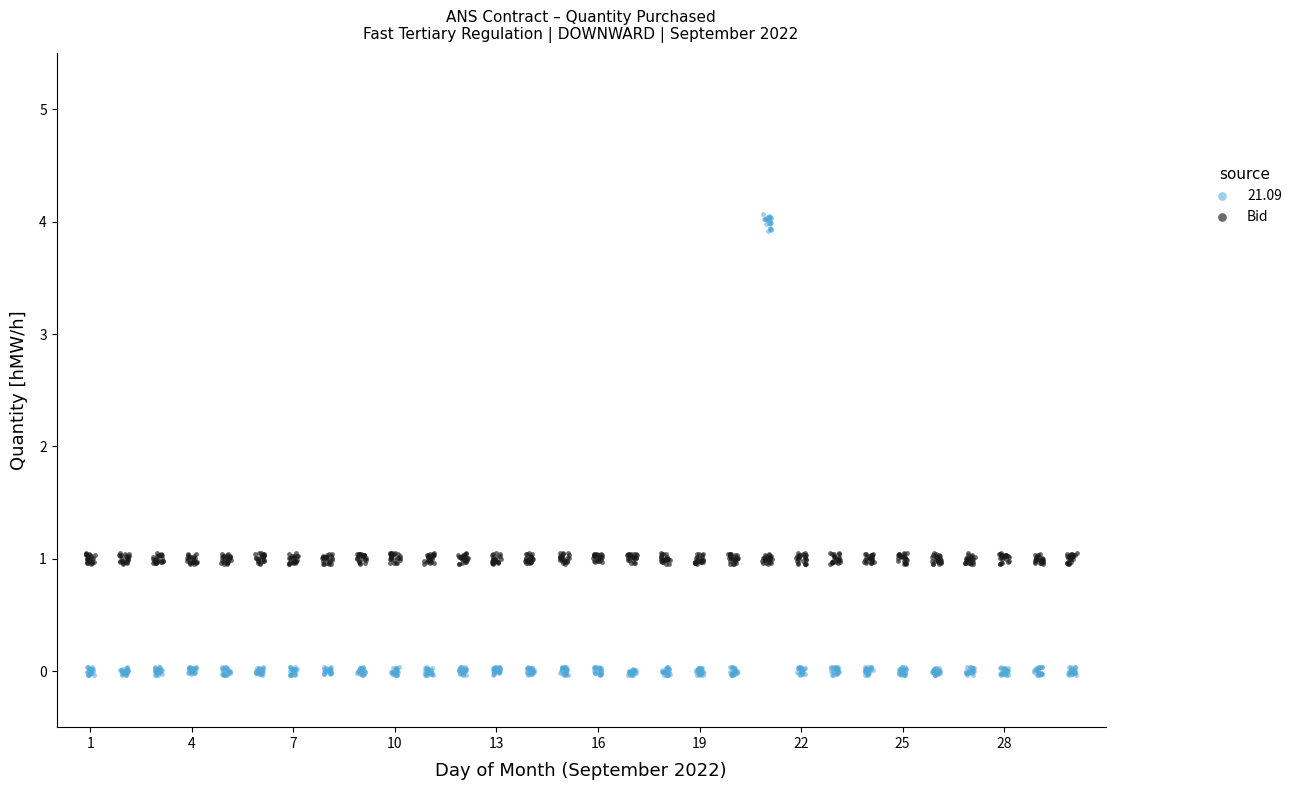

Which series reaches the maximum Y coordinate?

21.09